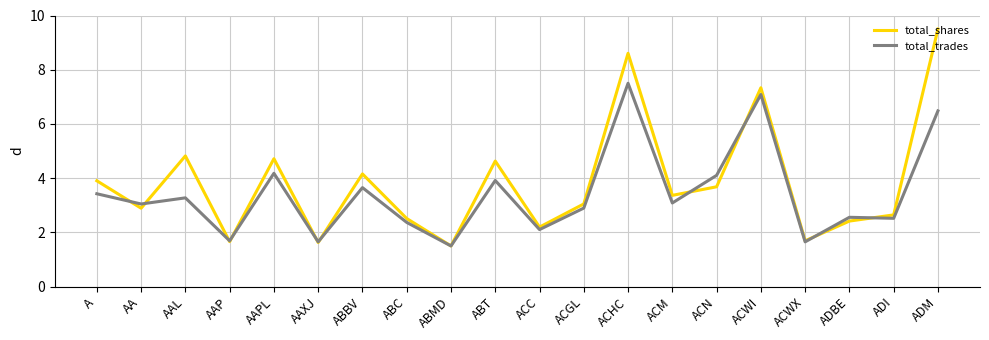

What is the difference between the second highest and second lowest values in the total_shares series?

7.0